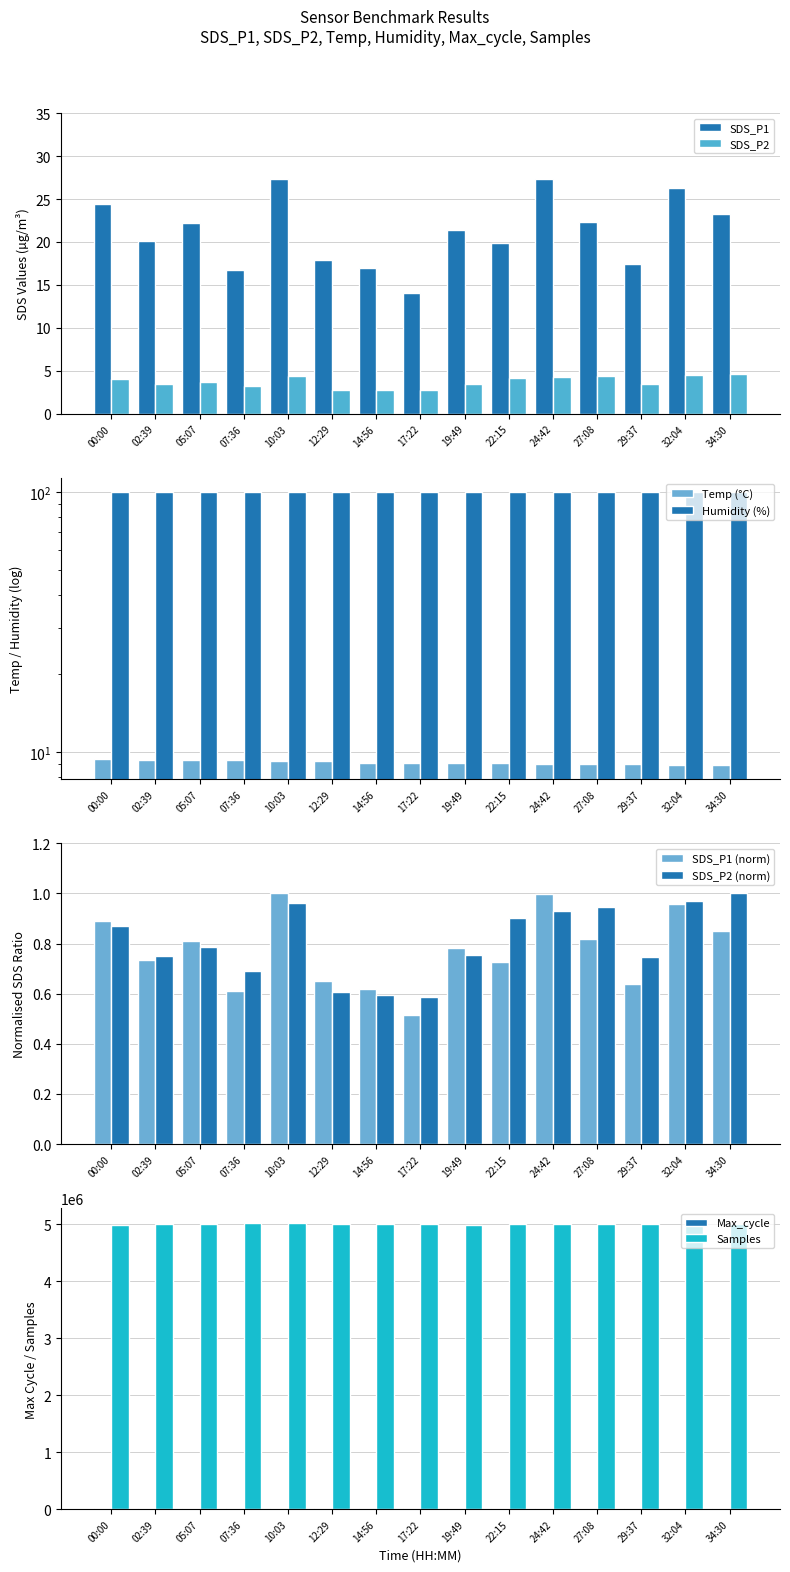

Which series has the largest total across all categories?

Samples